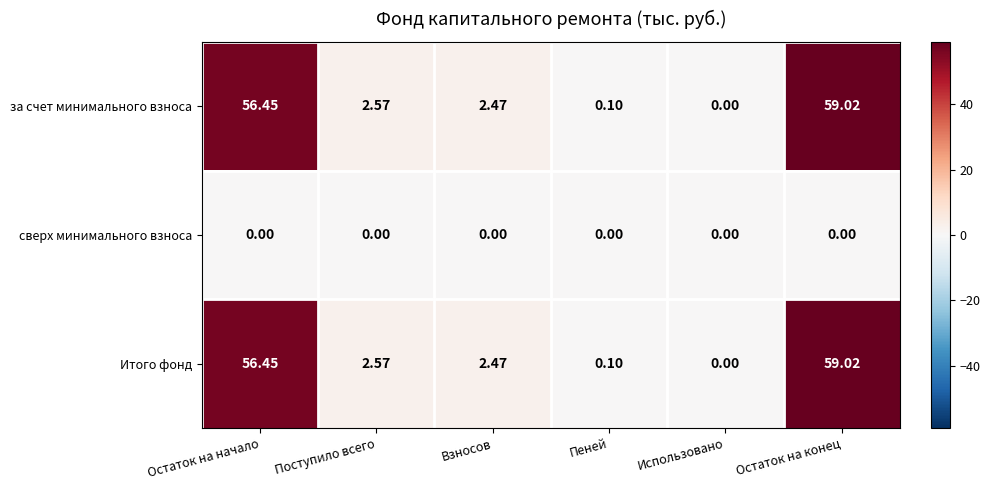

Is the value of Итого фонд at Остаток на начало greater than the value of за счет минимального взноса at Использовано?

Yes